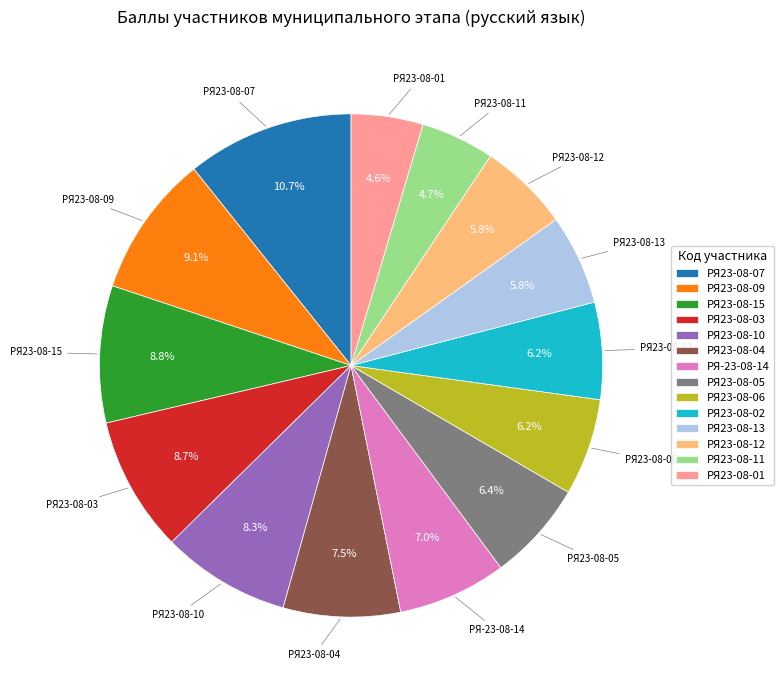

Is РЯ23-08-07 the majority of the pie?

No